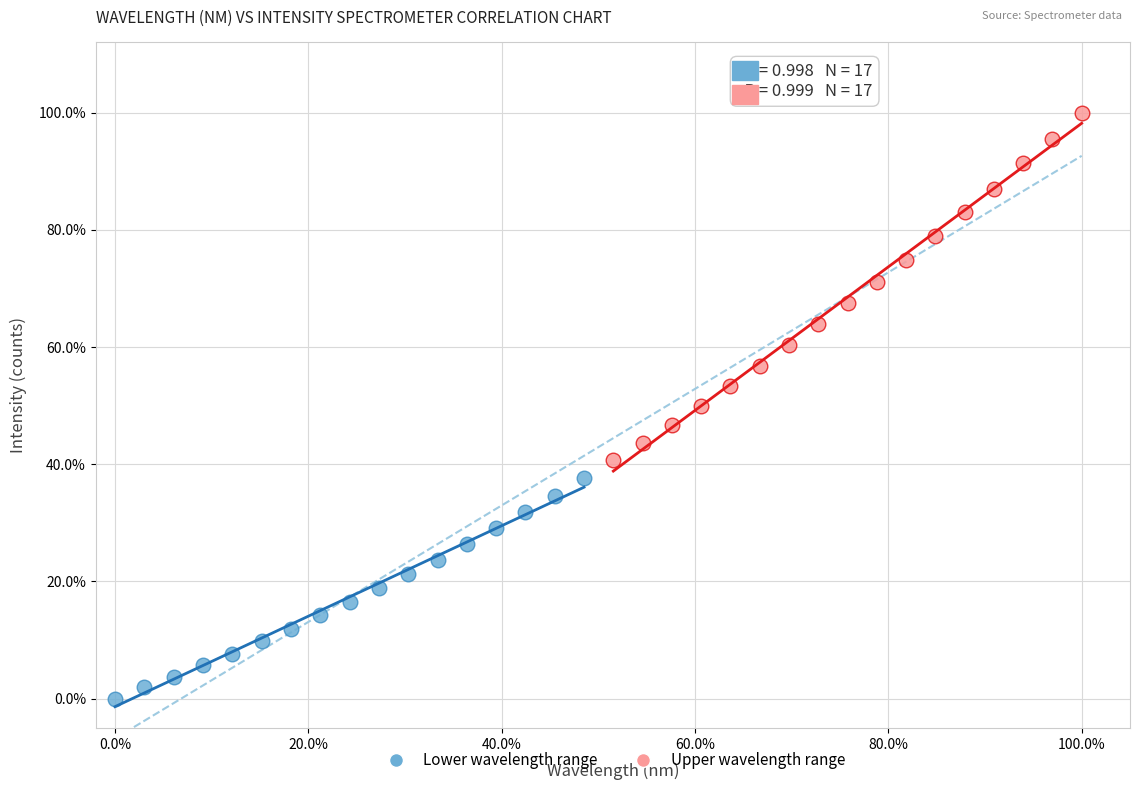

Which series reaches the minimum Y coordinate?

Lower wavelength range